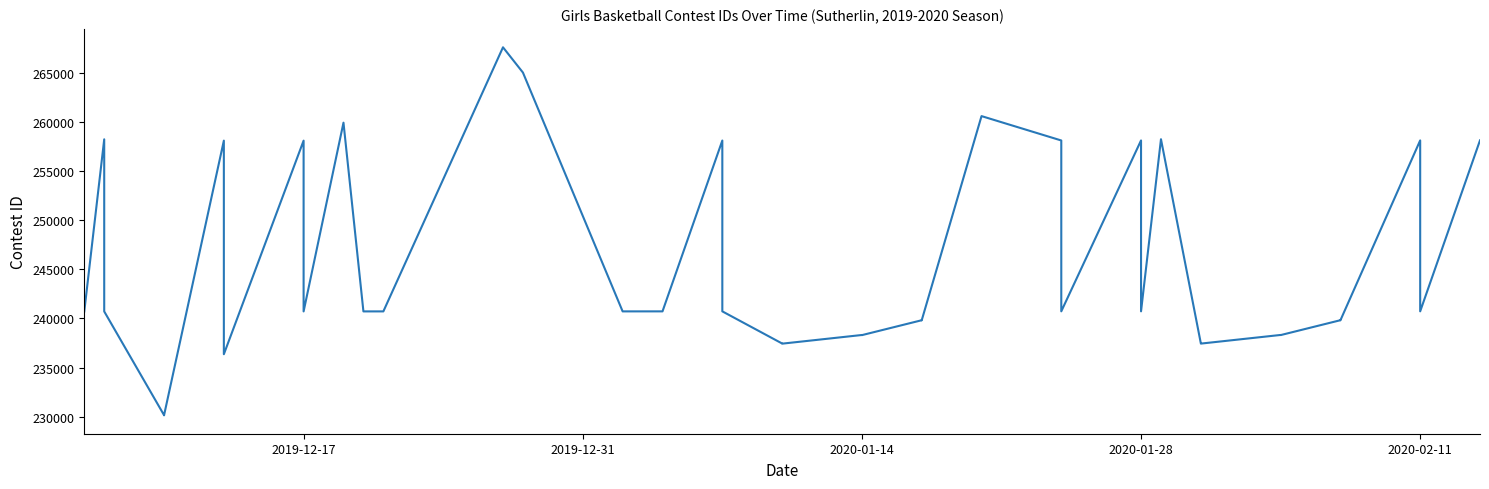

Is this an area chart (filled region under the line)?

No